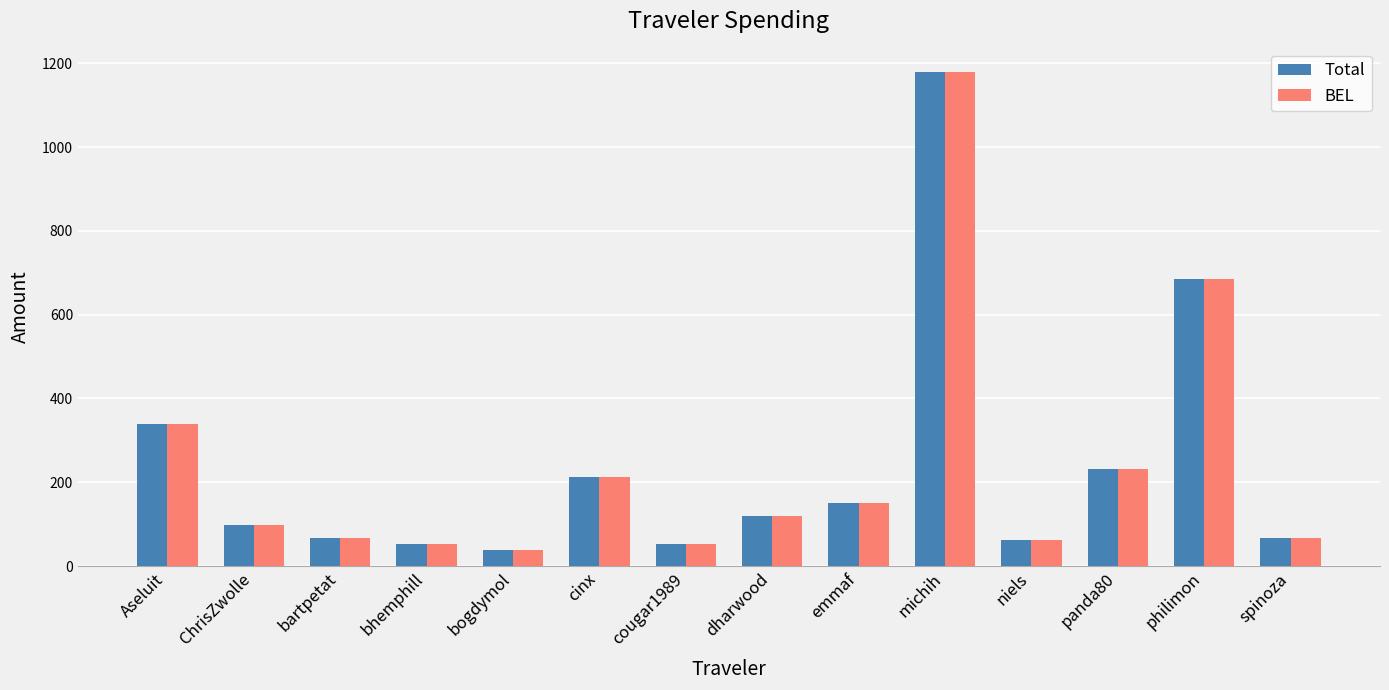

How many data points does each series have?

14